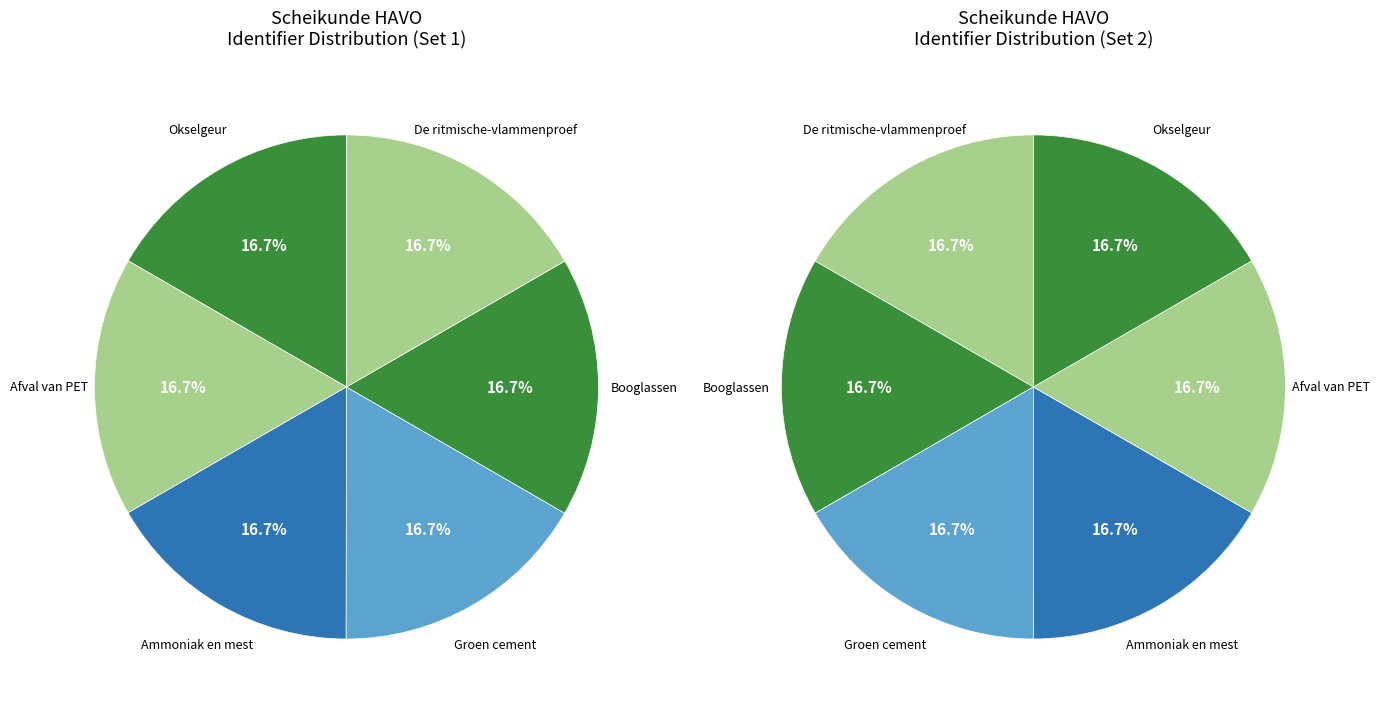

To the nearest percent, what percentage of the pie is De ritmische-vlammenproef?

17%